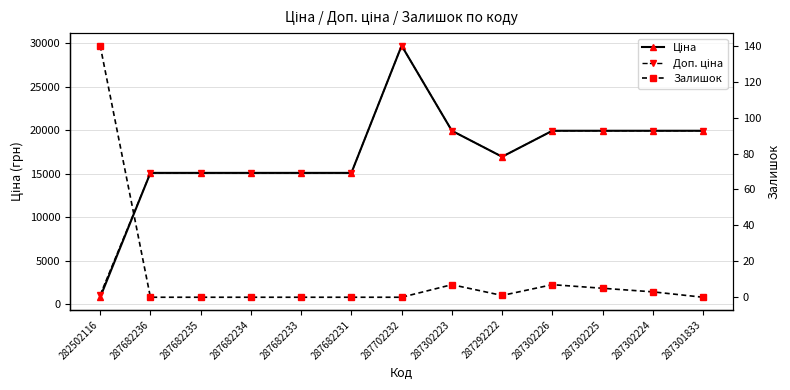

How many lines are shown in the chart?

3